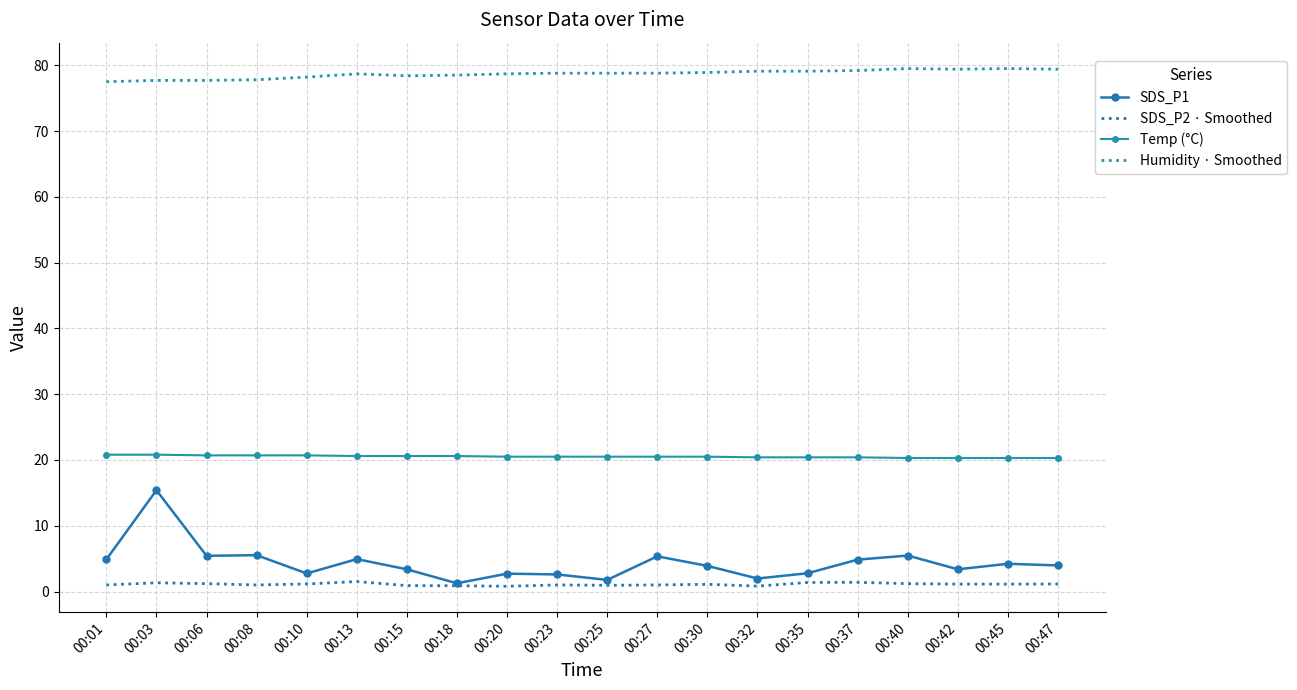

What is the minimum value shown in the chart?

0.8